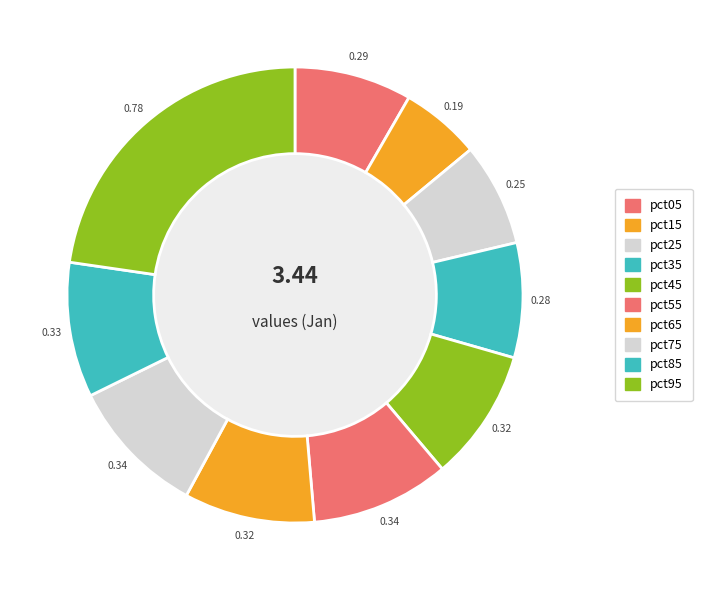

How many segments does this pie chart have?

10